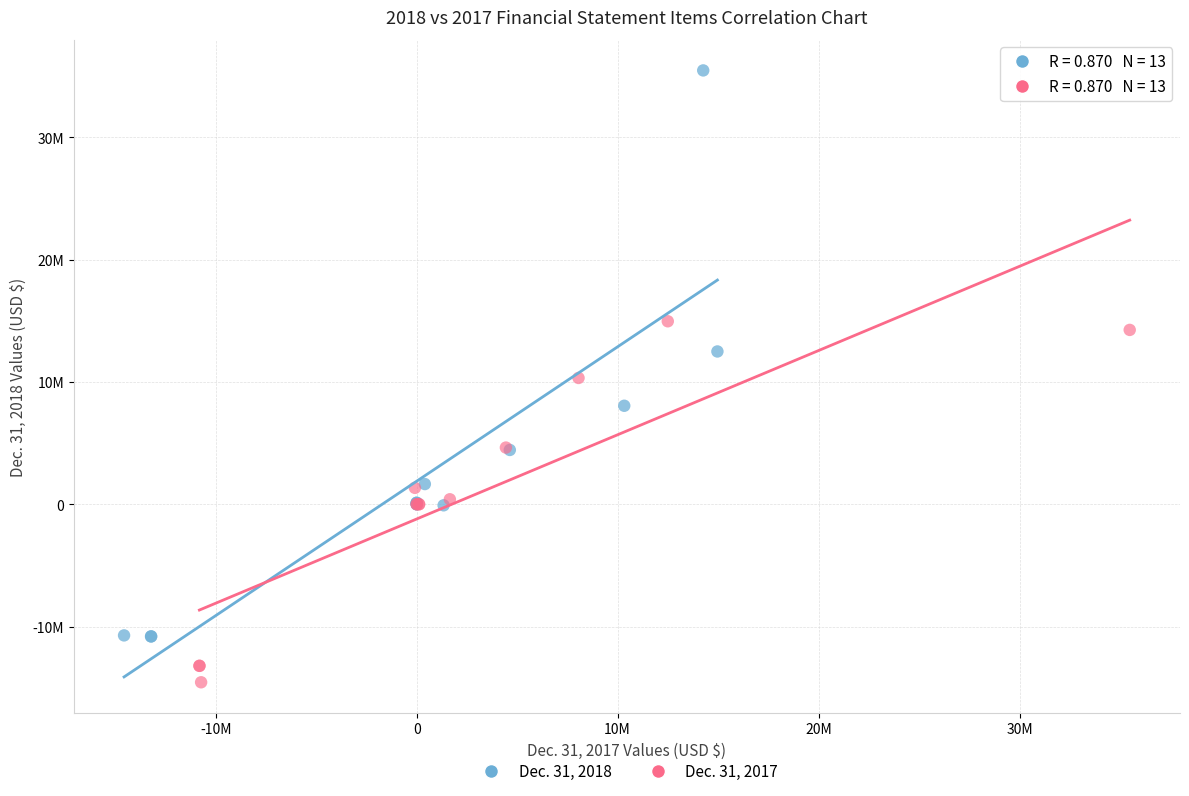

What are all the series names shown in the legend?

Dec. 31, 2018, Dec. 31, 2017